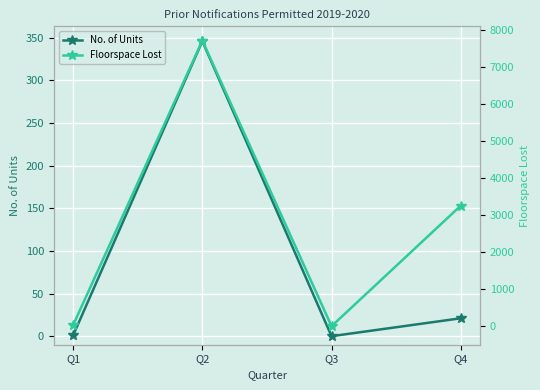

Reading left to right, list all the values displayed in this chart.

No. of Units: Q1=1	Q2=346	Q3=0	Q4=21
Floorspace Lost: Q1=30	Q2=7710	Q3=0	Q4=3253